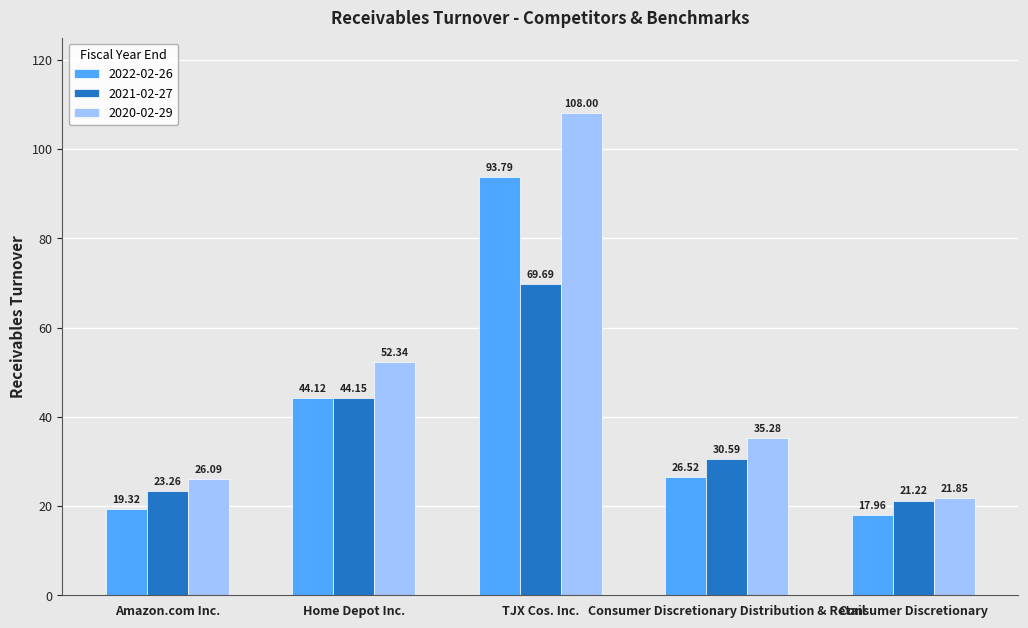

What is the sum of the 2022-02-26 values at Consumer Discretionary Distribution & Retail and Amazon.com Inc.?

45.8